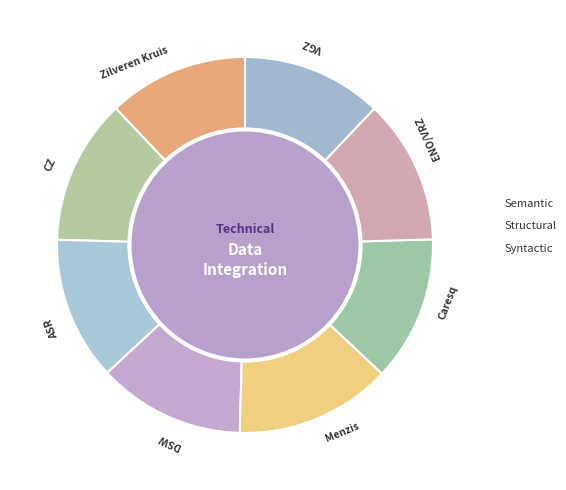

Which slice is the largest?

Menzis